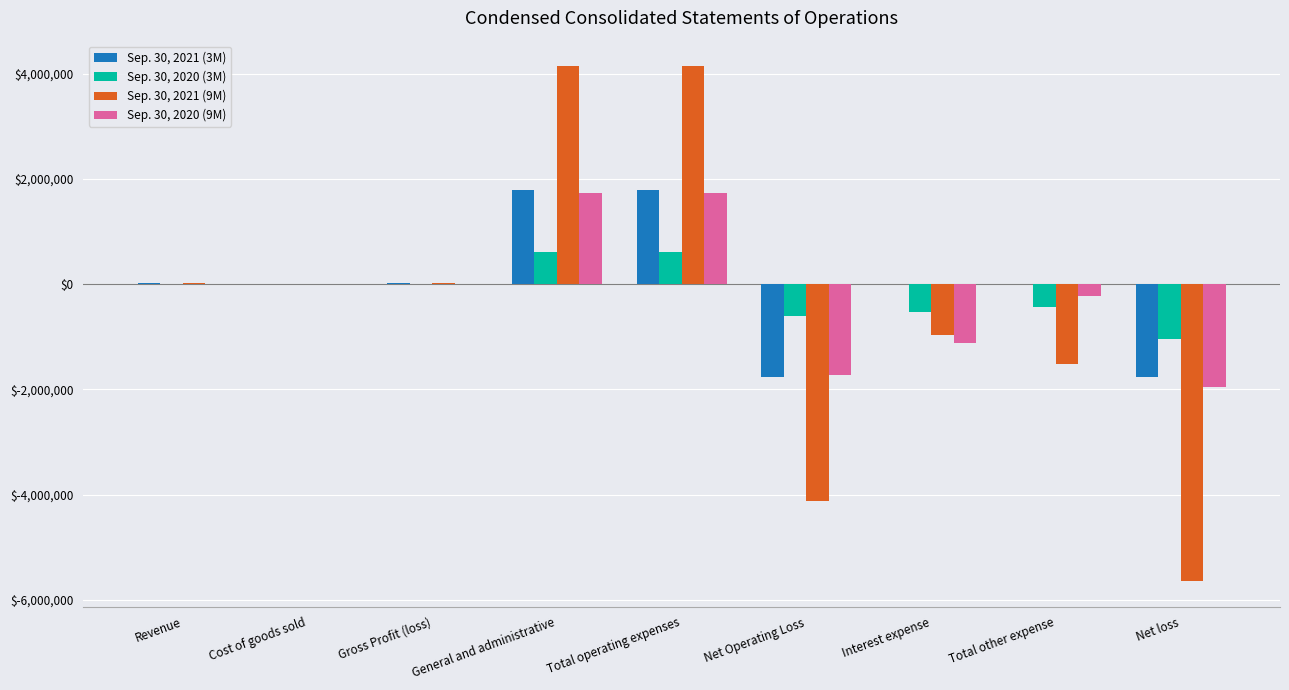

Is the value of Sep. 30, 2021 (9M) at General and administrative greater than the value of Sep. 30, 2020 (9M) at Cost of goods sold?

Yes